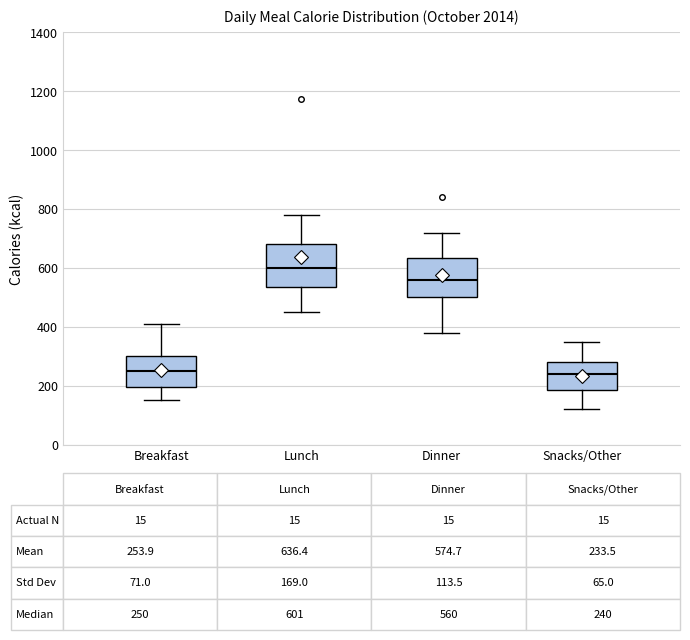

Which box has the highest median line?

Lunch